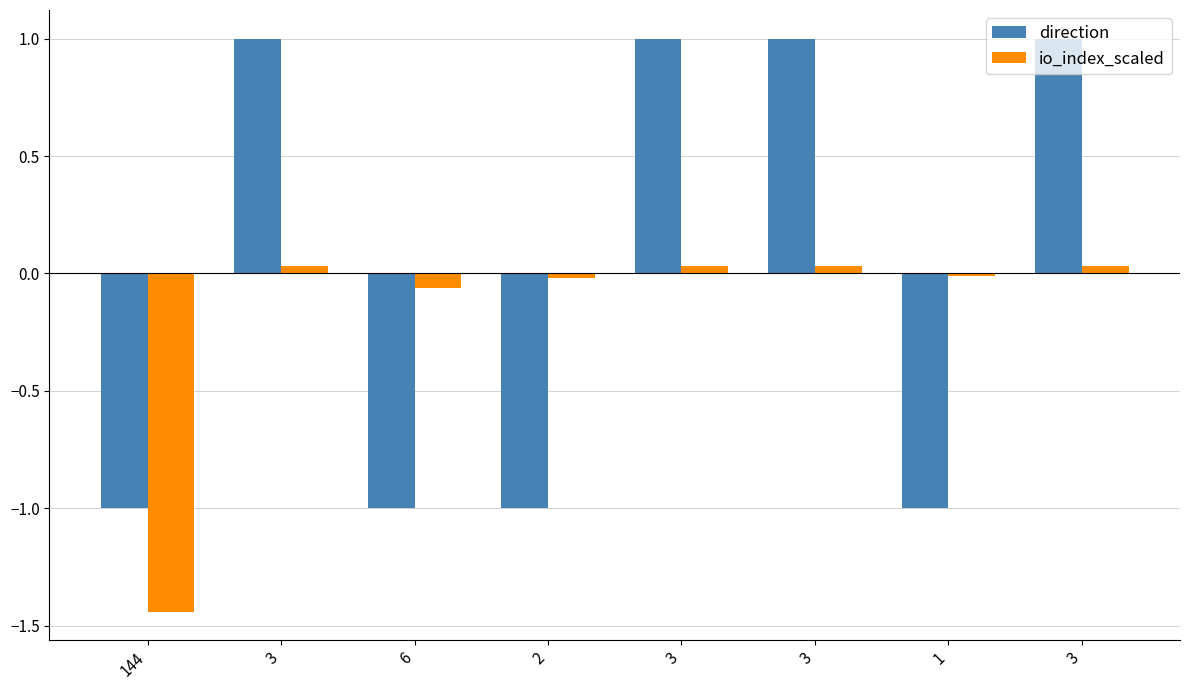

Are the bars grouped side by side (vs. stacked)?

Yes